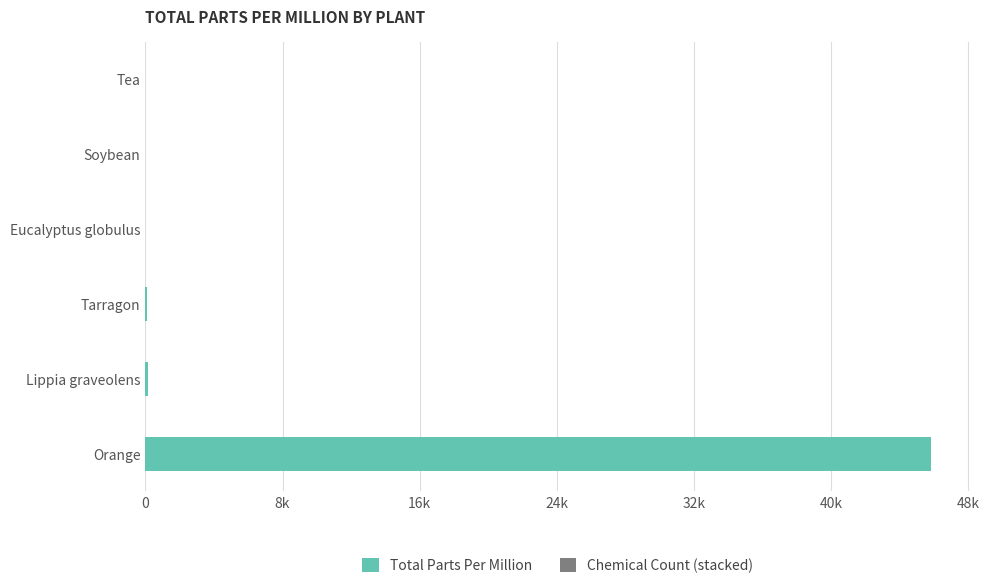

How many bars are there in total?

12